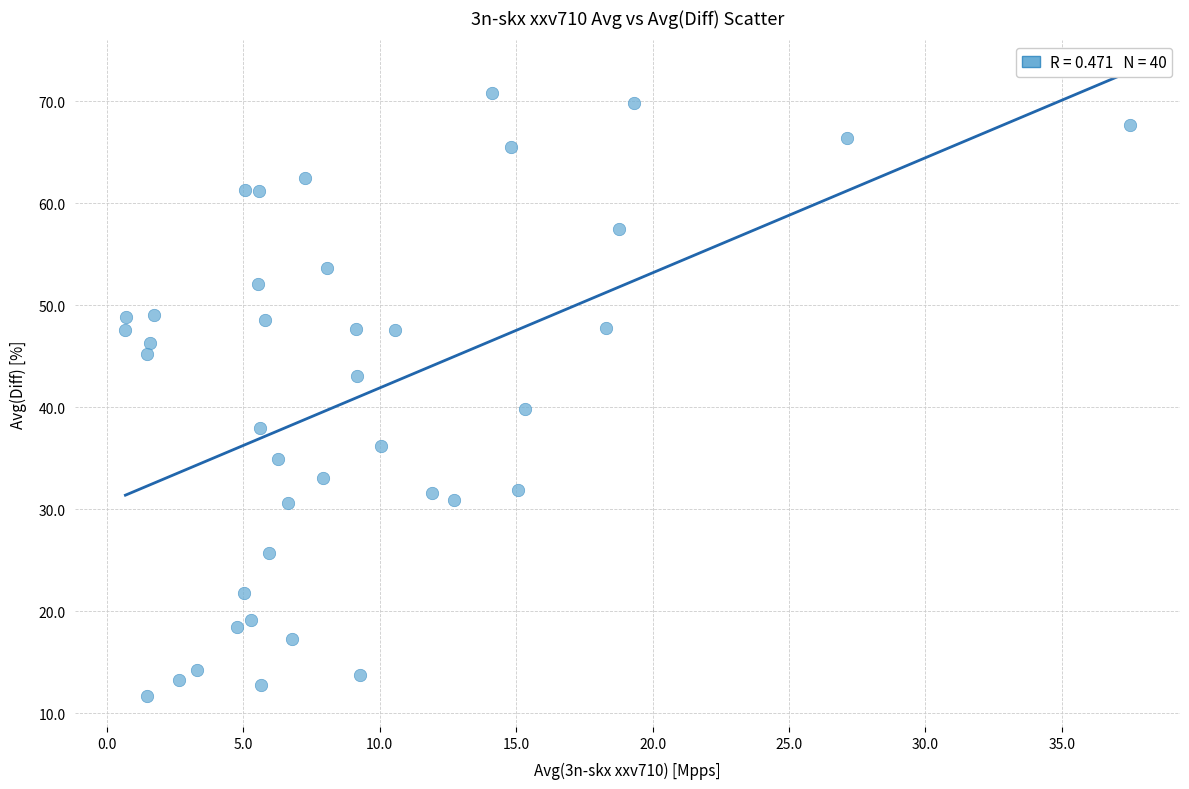

What is the range of X values (max minus min)?

36.8